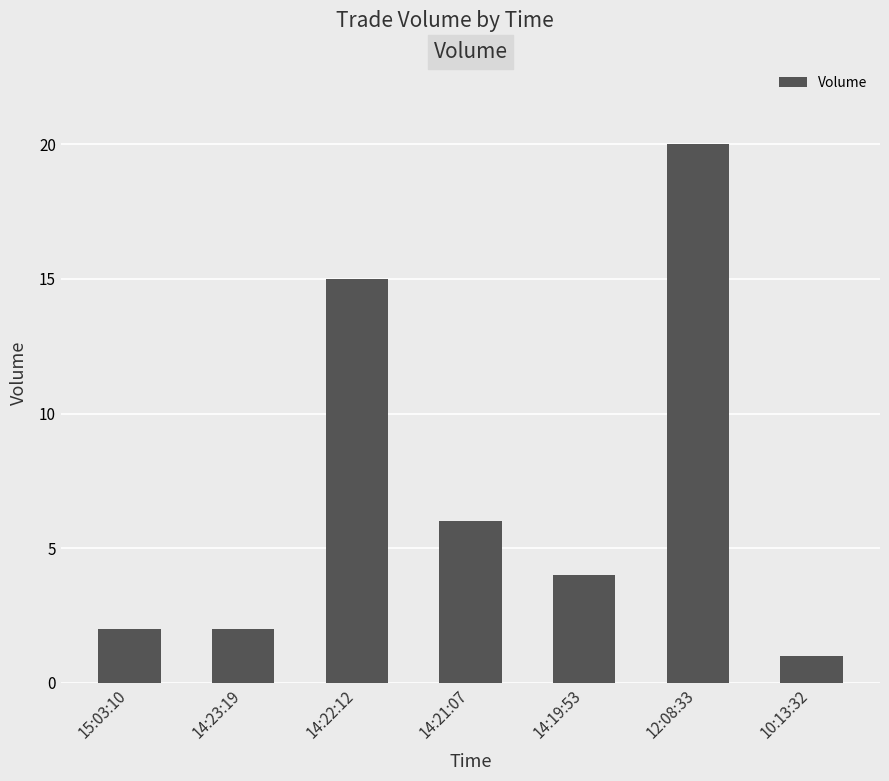

Where is the data nearest to the value 10?

14:21:07